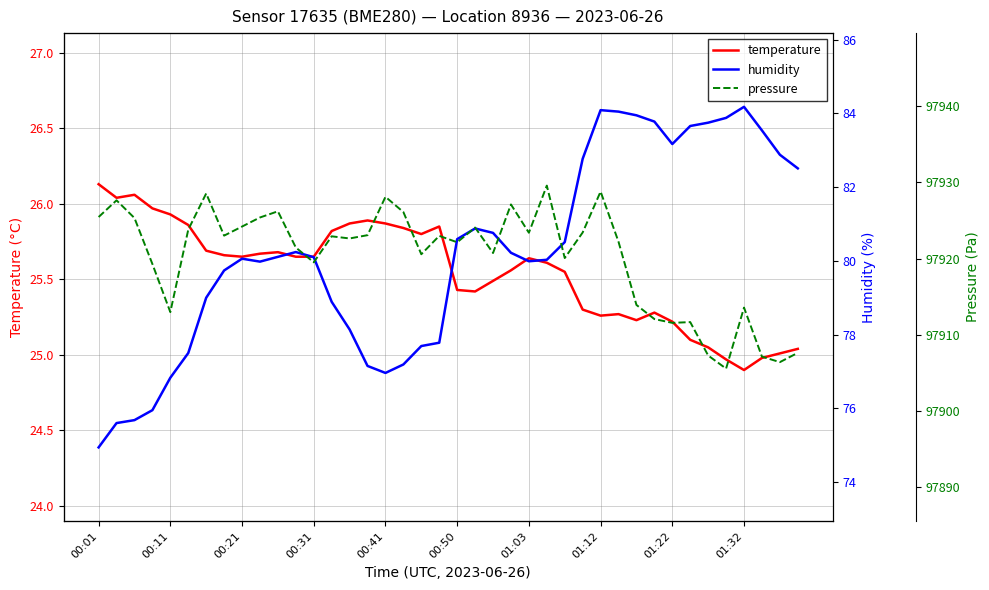

Which category has the highest value in the temperature series?

00:01